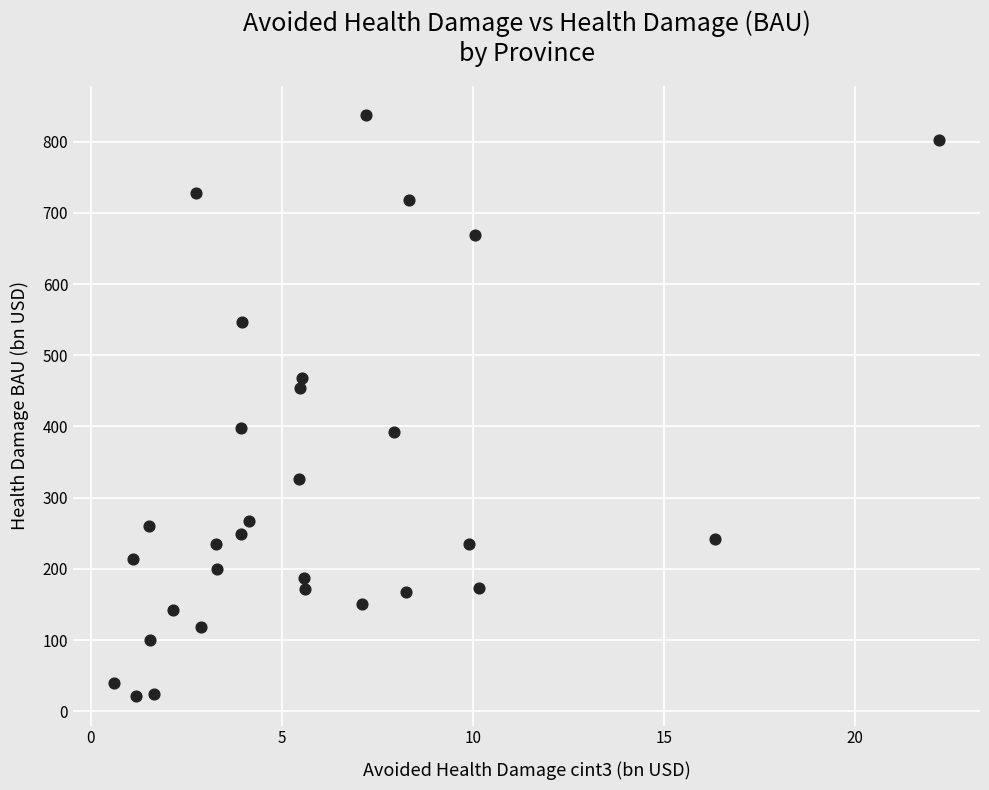

What is the range of X values (max minus min)?

21.6